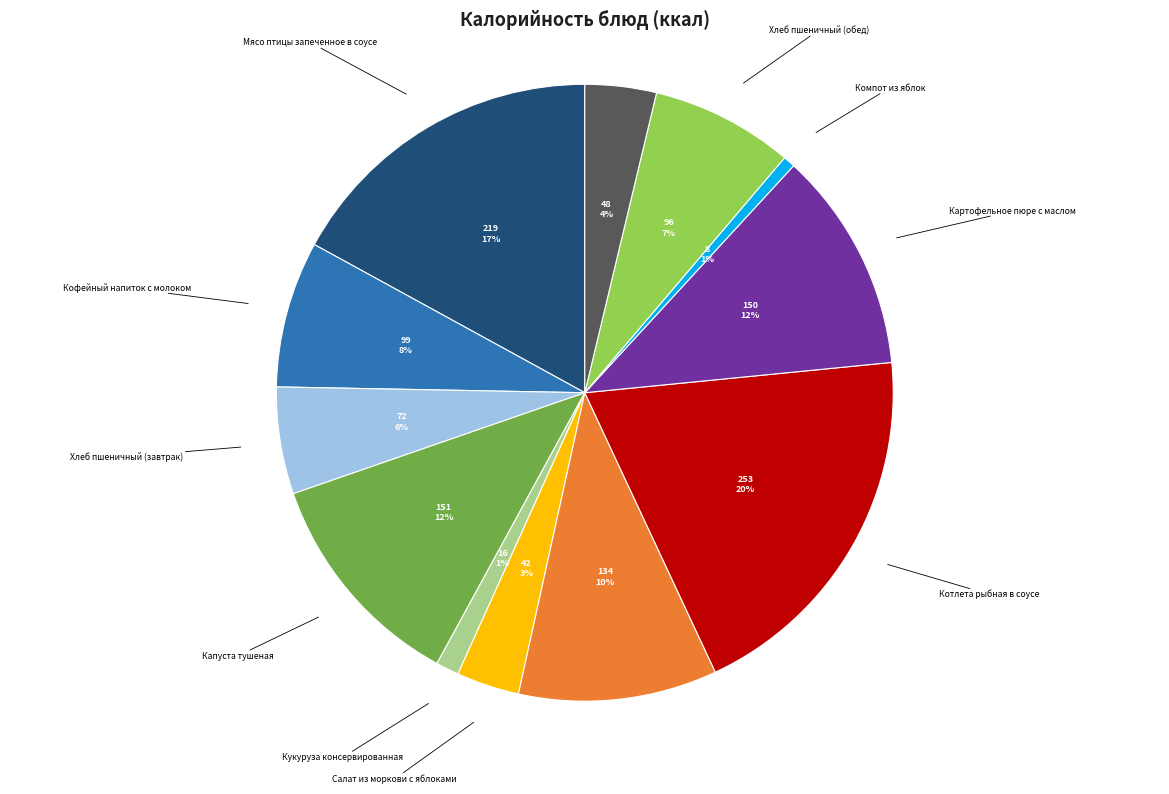

Which slice is the largest?

Котлета рыбная в соусе